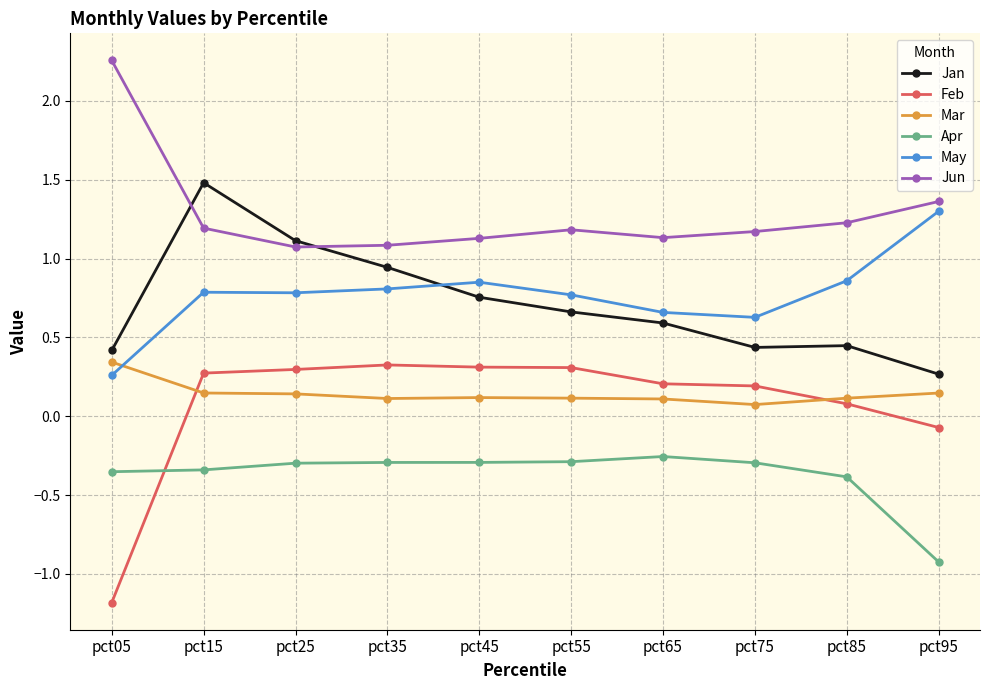

Which series has the largest range (max minus min)?

Feb